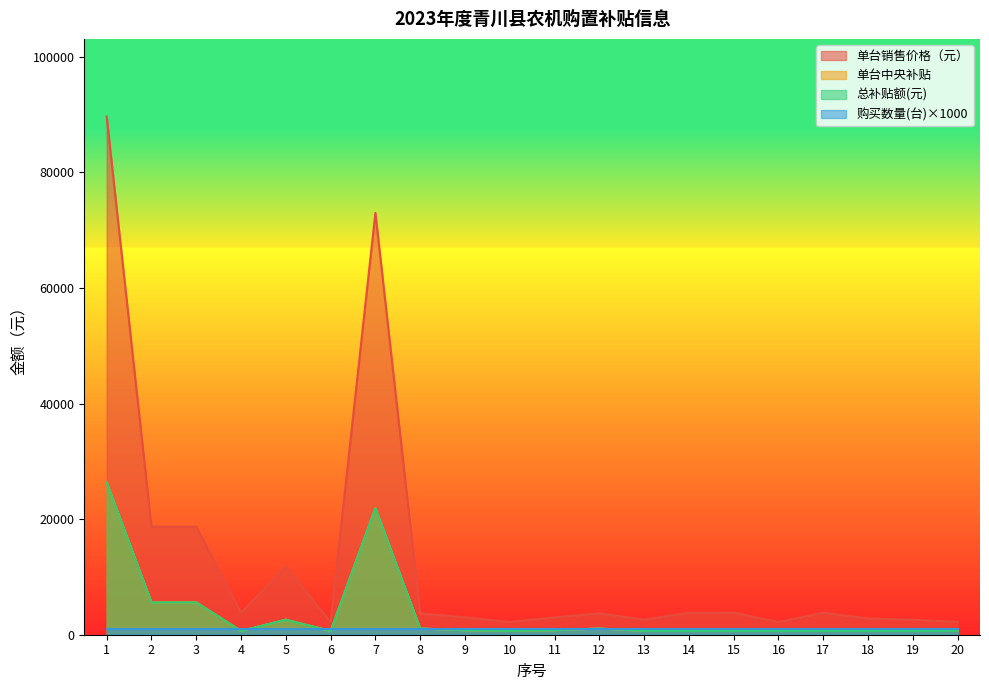

At how many categories does at least one series exceed 35371?

2